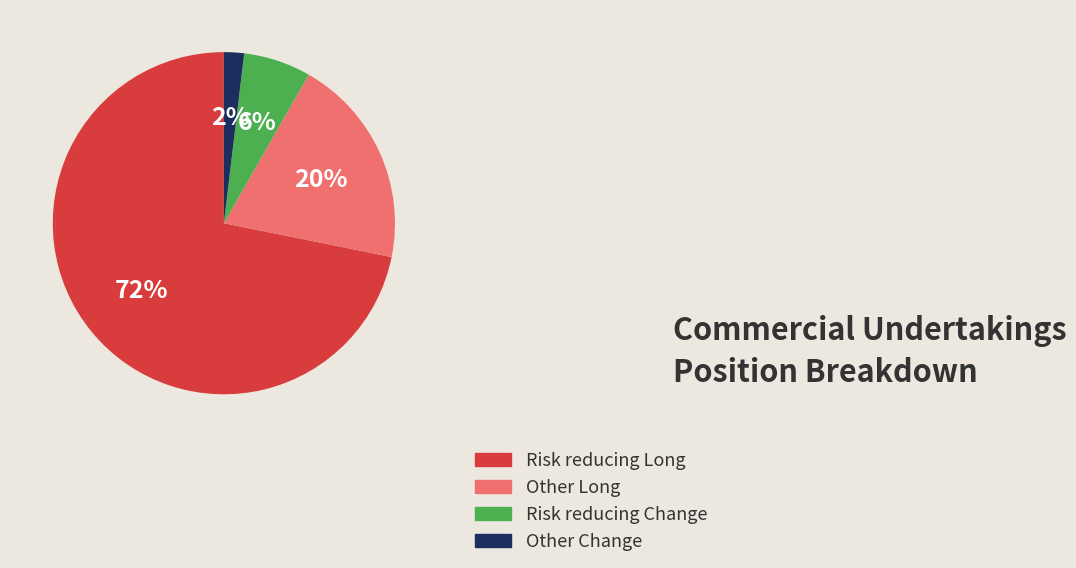

What is the largest slice in the pie chart?

Risk reducing Long